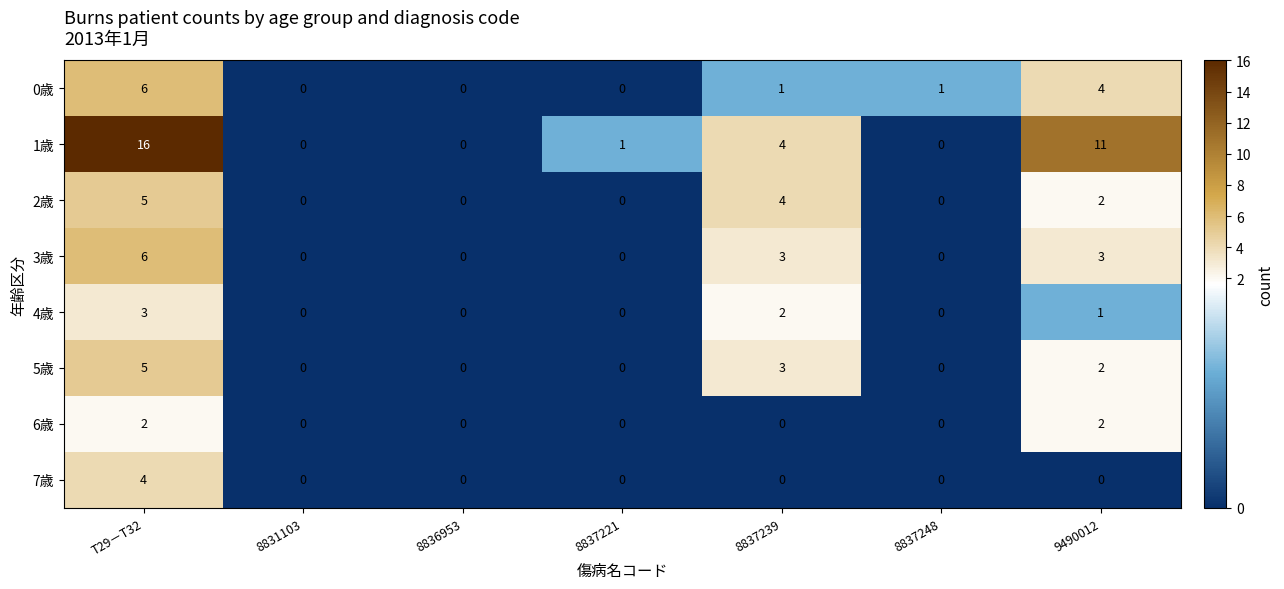

The value of 2歳 at 8831103 is -3. True or false?

False